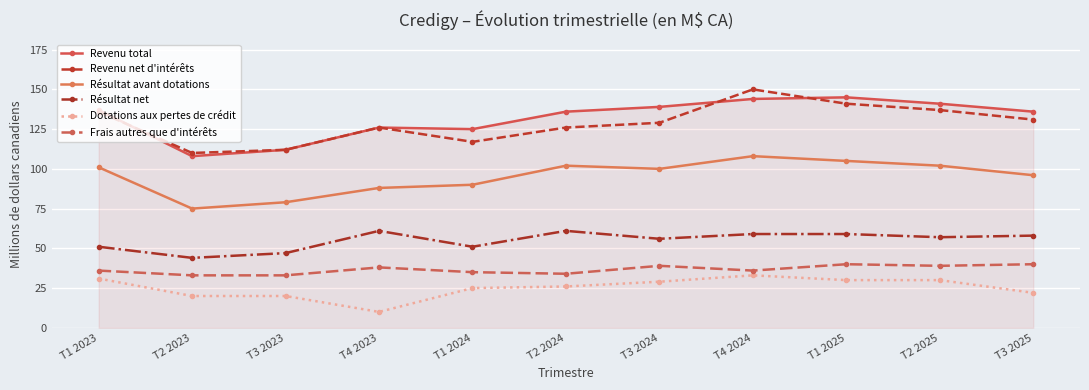

True or false: Résultat avant dotations and Revenu total cross at least once.

False